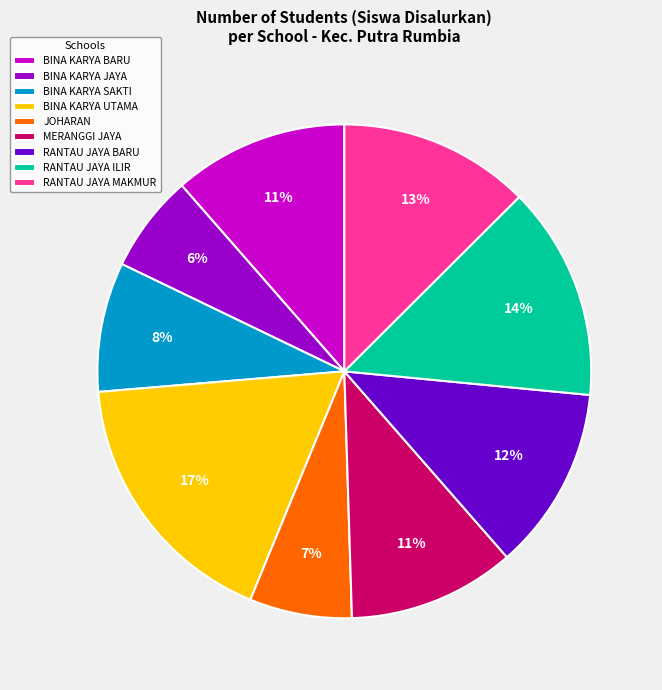

Do BINA KARYA SAKTI and RANTAU JAYA ILIR together represent more than half of the pie?

No